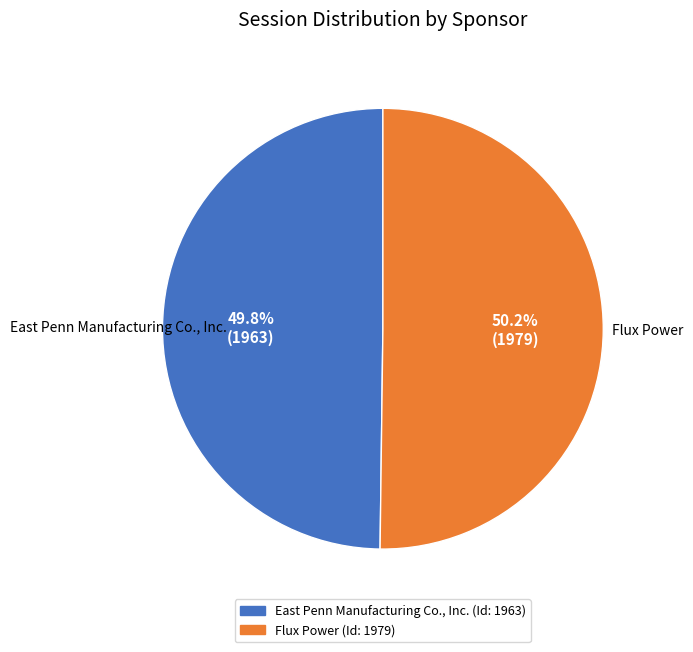

To the nearest percent, what portion does East Penn Manufacturing Co., Inc. represent?

50%